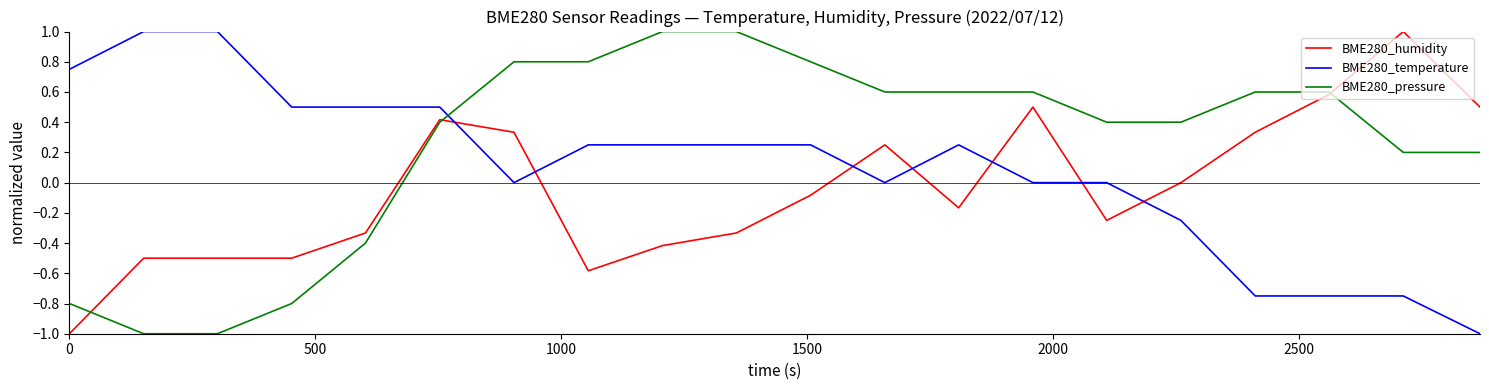

Rank the series by their average value, from highest to lowest.

BME280_pressure, BME280_temperature, BME280_humidity